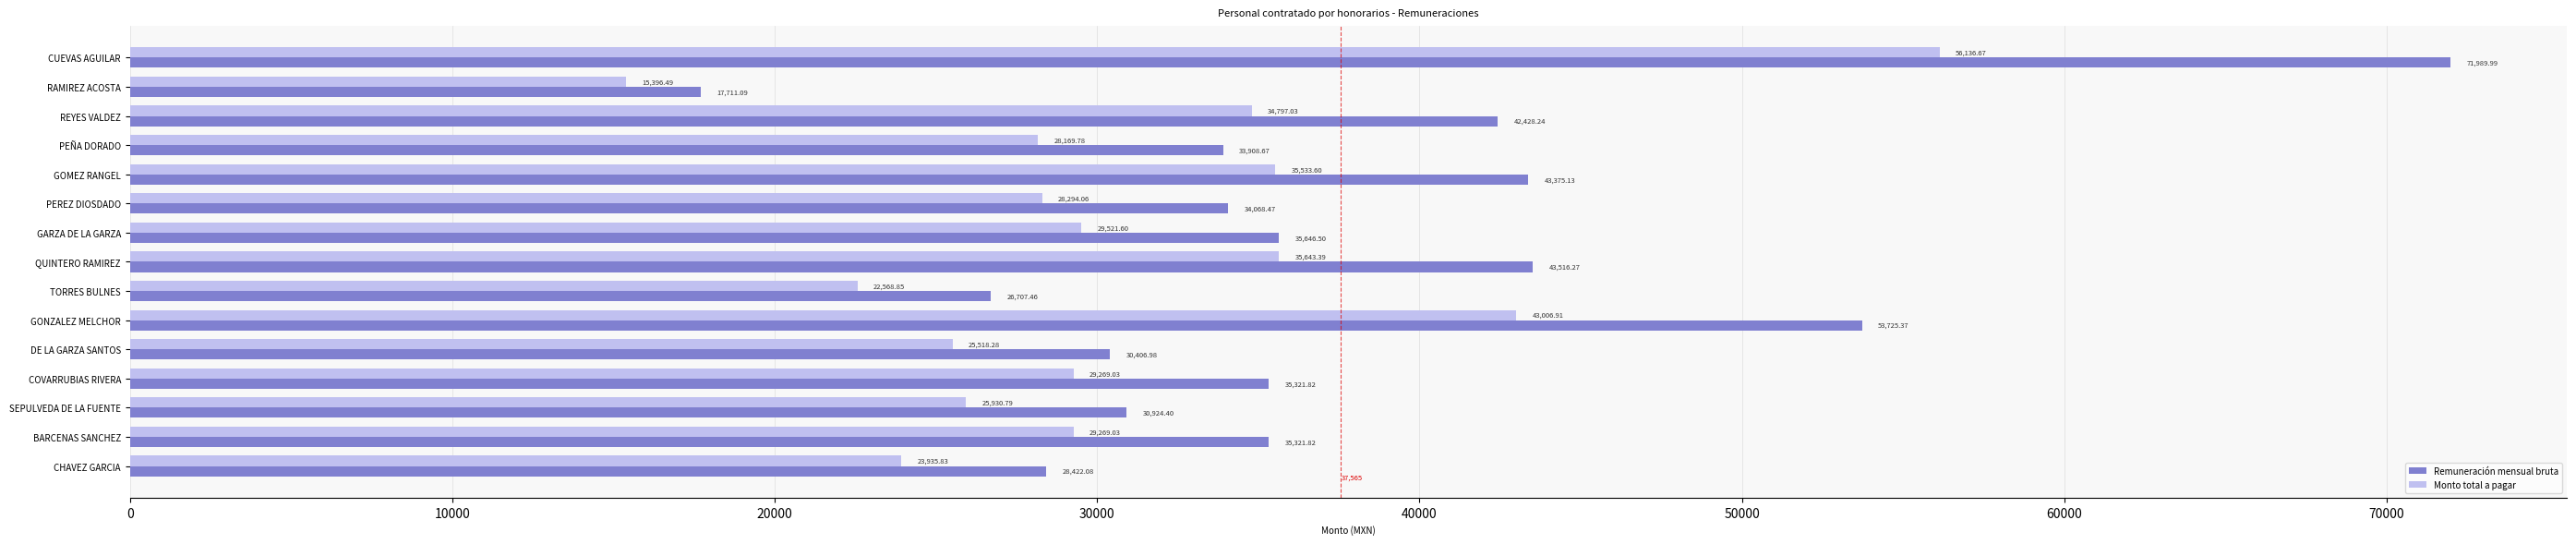

What are all the series names shown in the legend?

Remuneración mensual bruta, Monto total a pagar